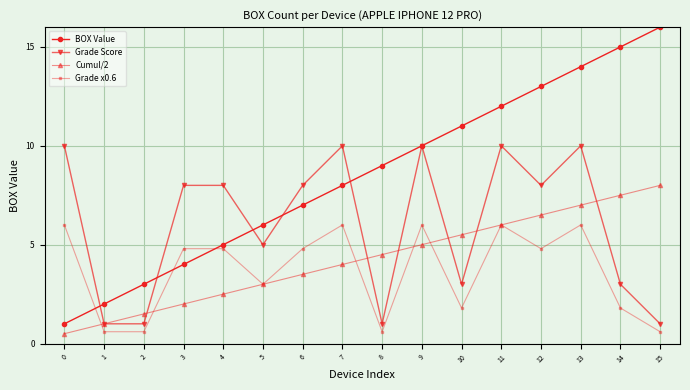

Which series changed the most between 10 and 12?

Grade Score